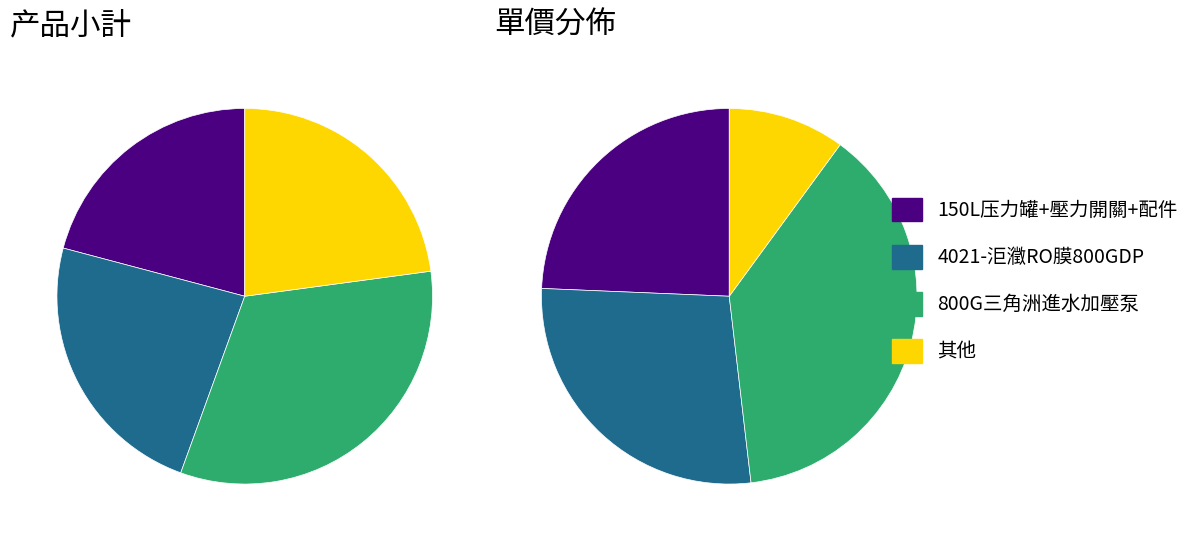

What is the change in value from 4021-洰瀓RO膜800GDP to 800G三角洲進水加壓泵?

+100